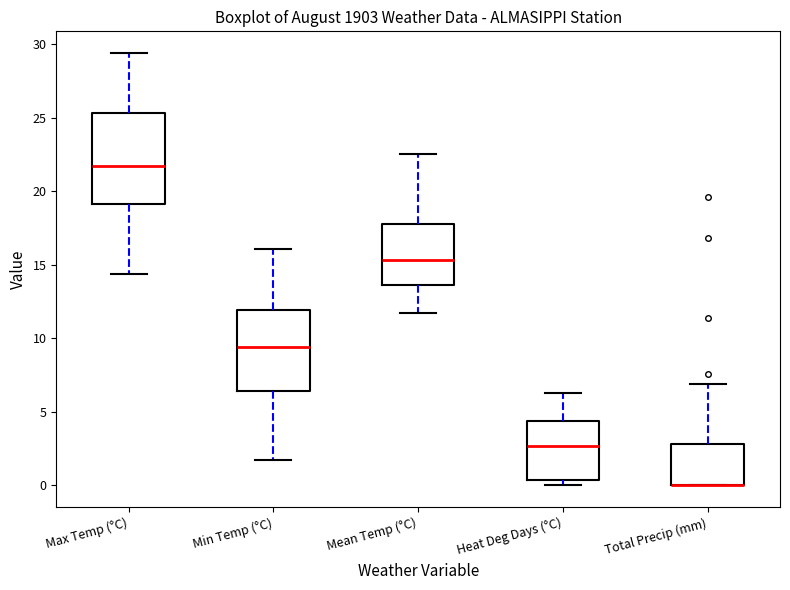

Which box is the tallest, from its lower edge to its upper edge?

Max Temp (°C)